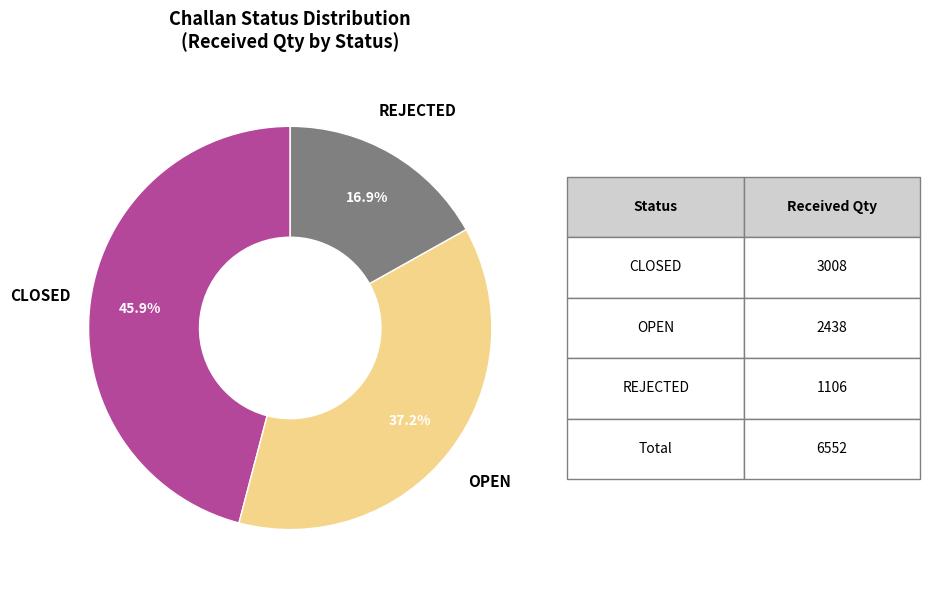

Is there any slice that represents more than half of the pie?

No